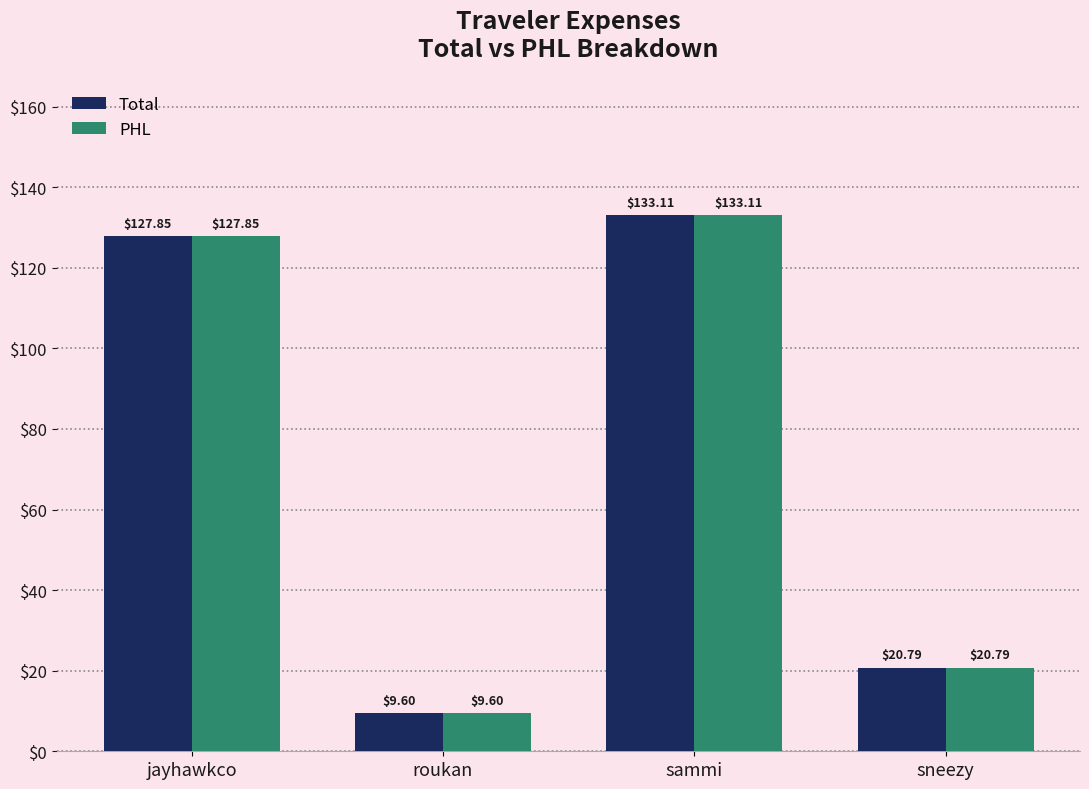

At which label does PHL reach its minimum?

roukan